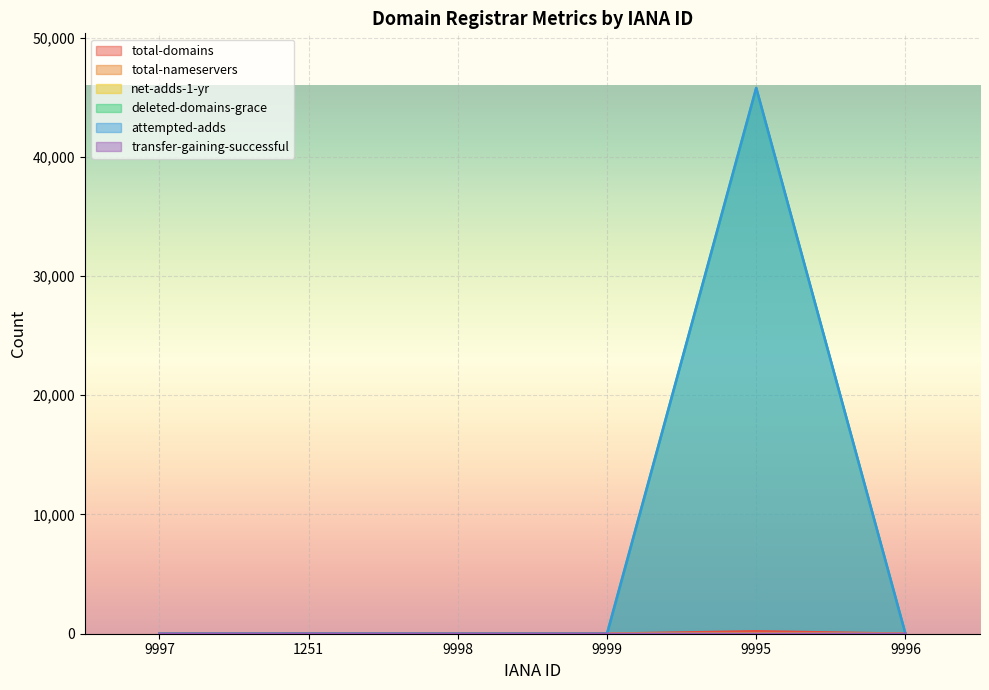

How many interior local peaks does the attempted-adds series have?

2